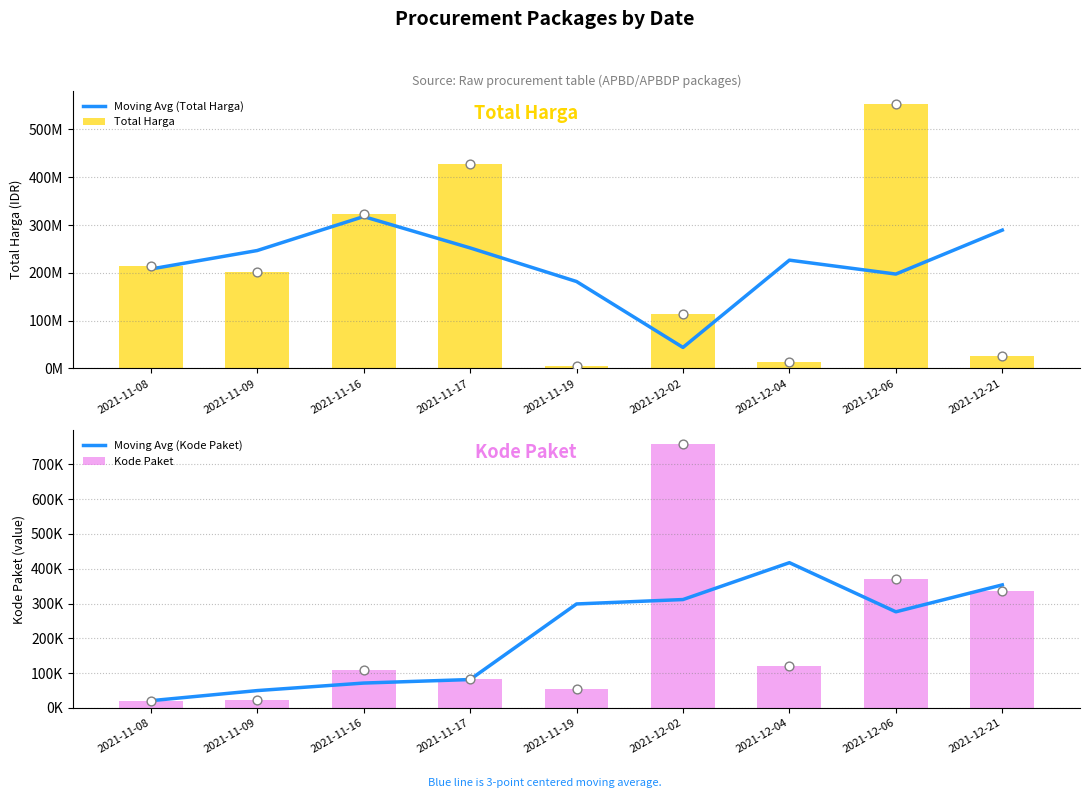

At how many categories does at least one series exceed 125657043?

8